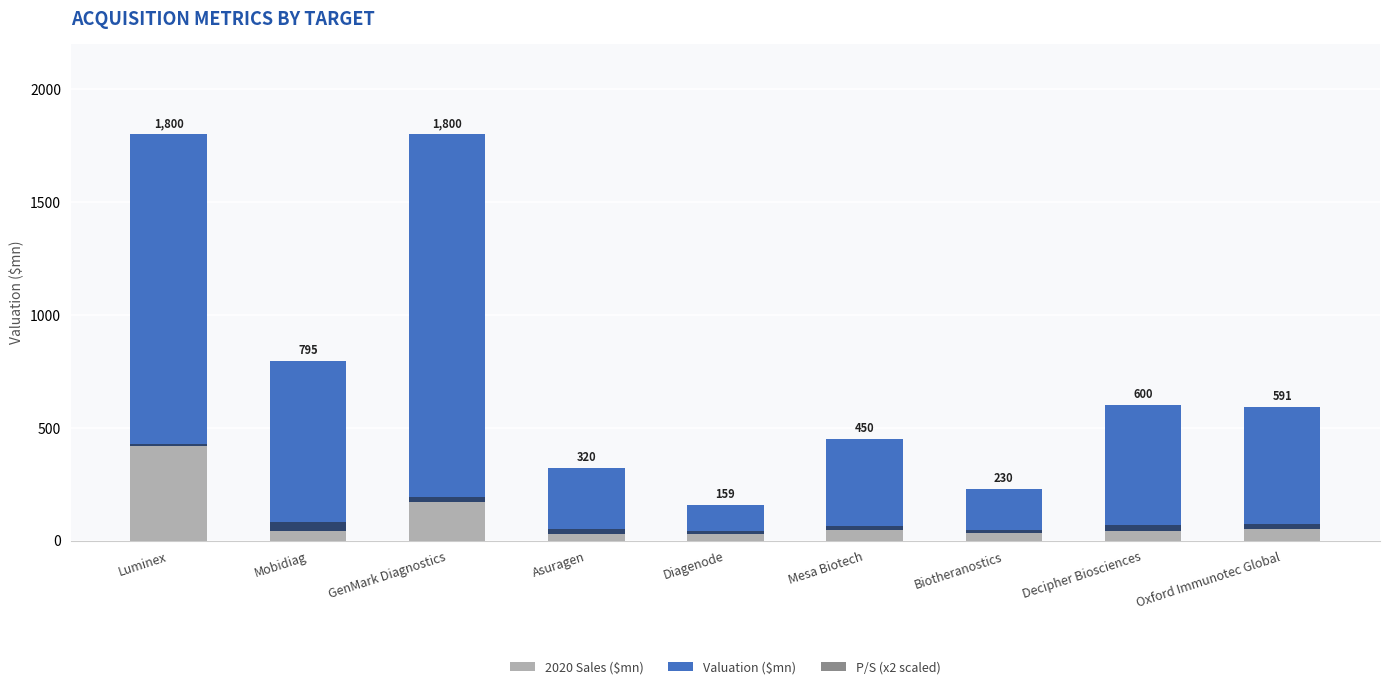

Between Luminex and Mesa Biotech, which series saw the biggest shift?

Valuation ($mn)